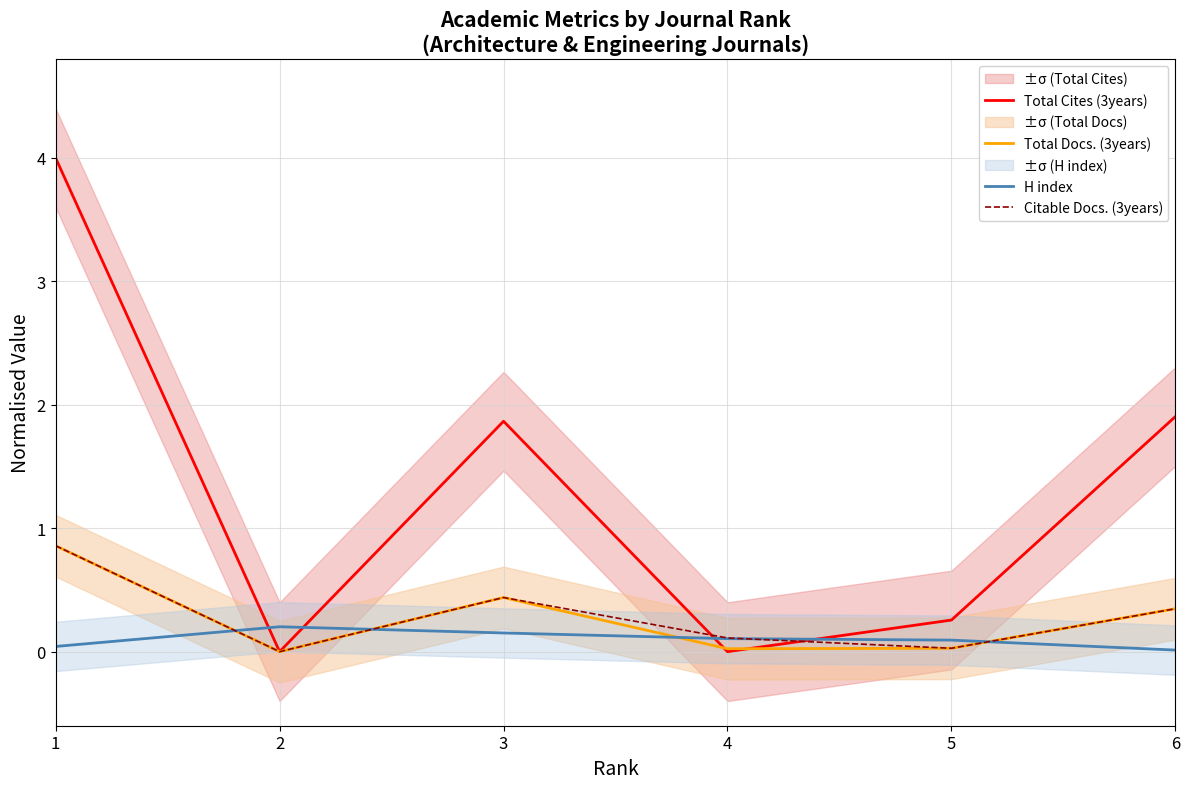

Between 1 and 6, which series saw the biggest shift?

Total Cites (3years)